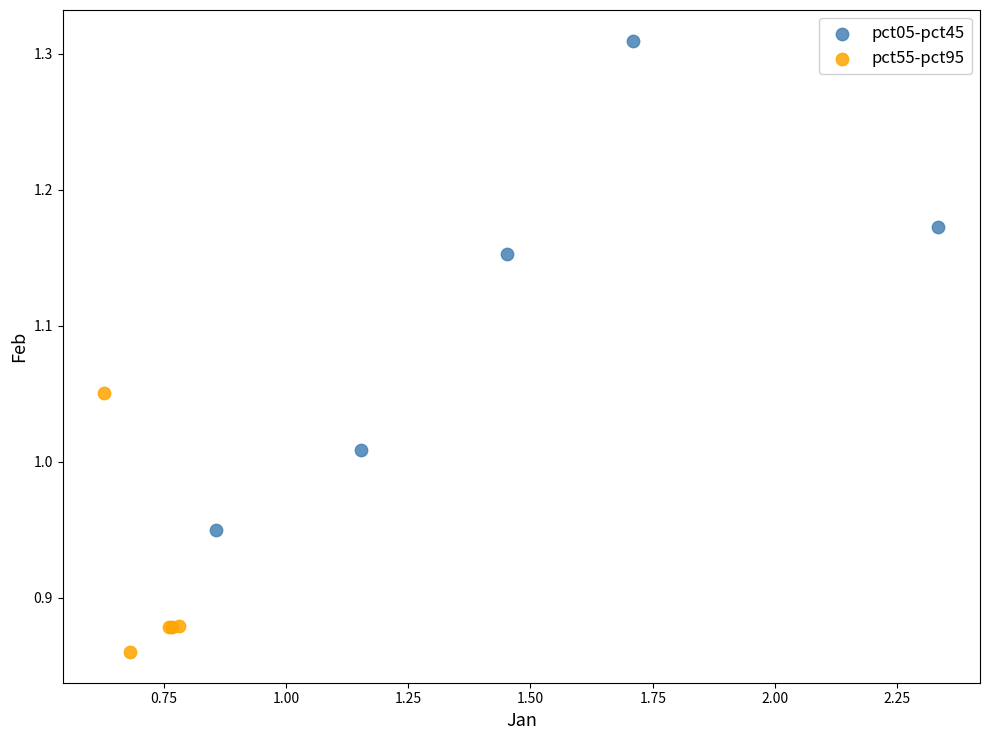

Which series contains the lowest Y value?

pct55-pct95